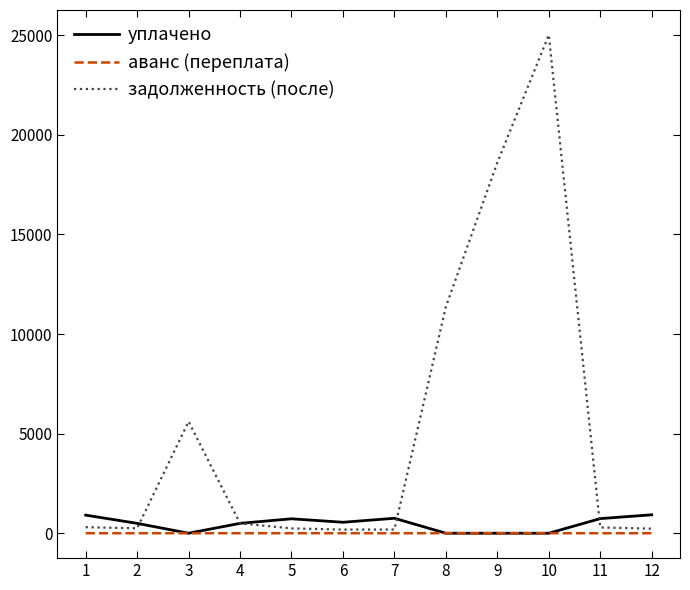

The value of уплачено at 1 is 908.7. True or false?

True